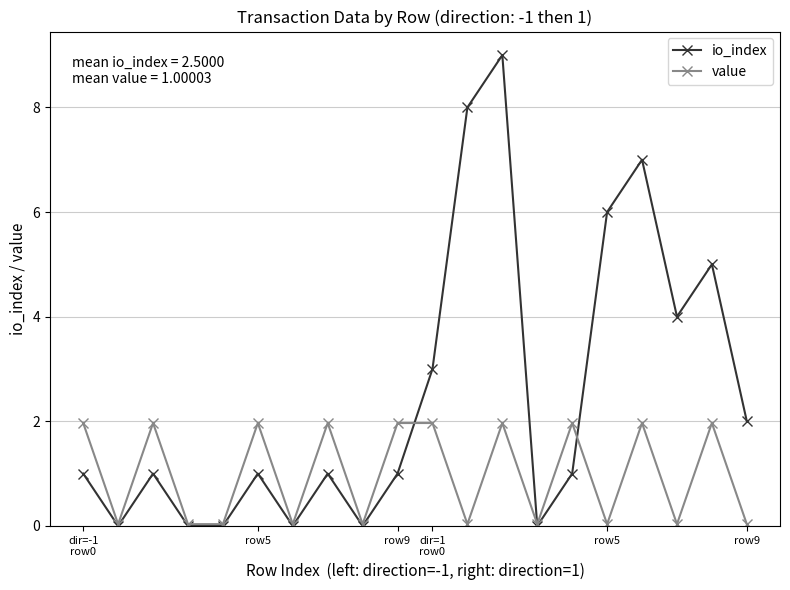

How many io_index values are between 0 and 5?

16